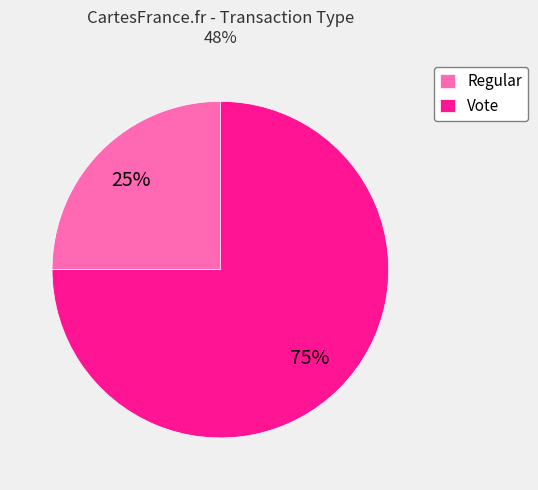

How many segments does this pie chart have?

2